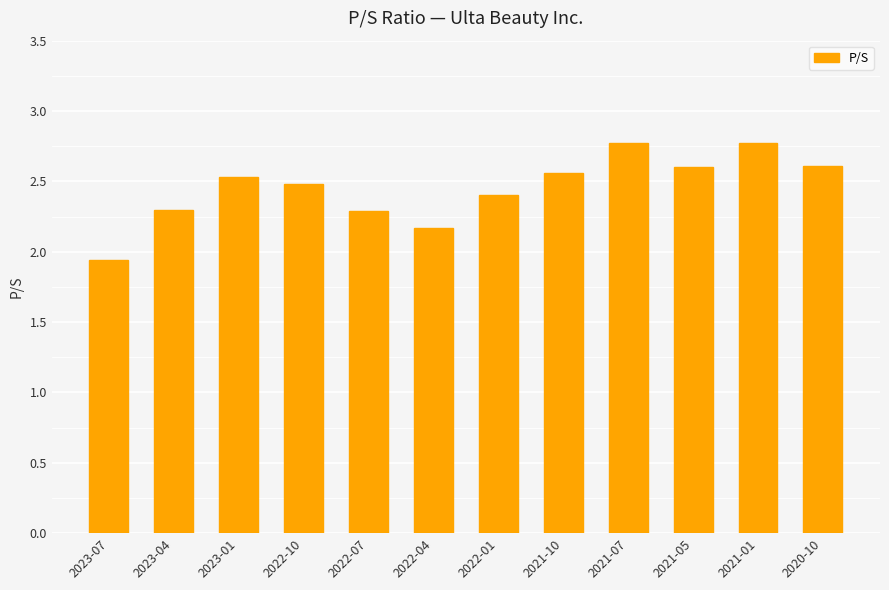

What is the maximum value shown in the chart?

2.8